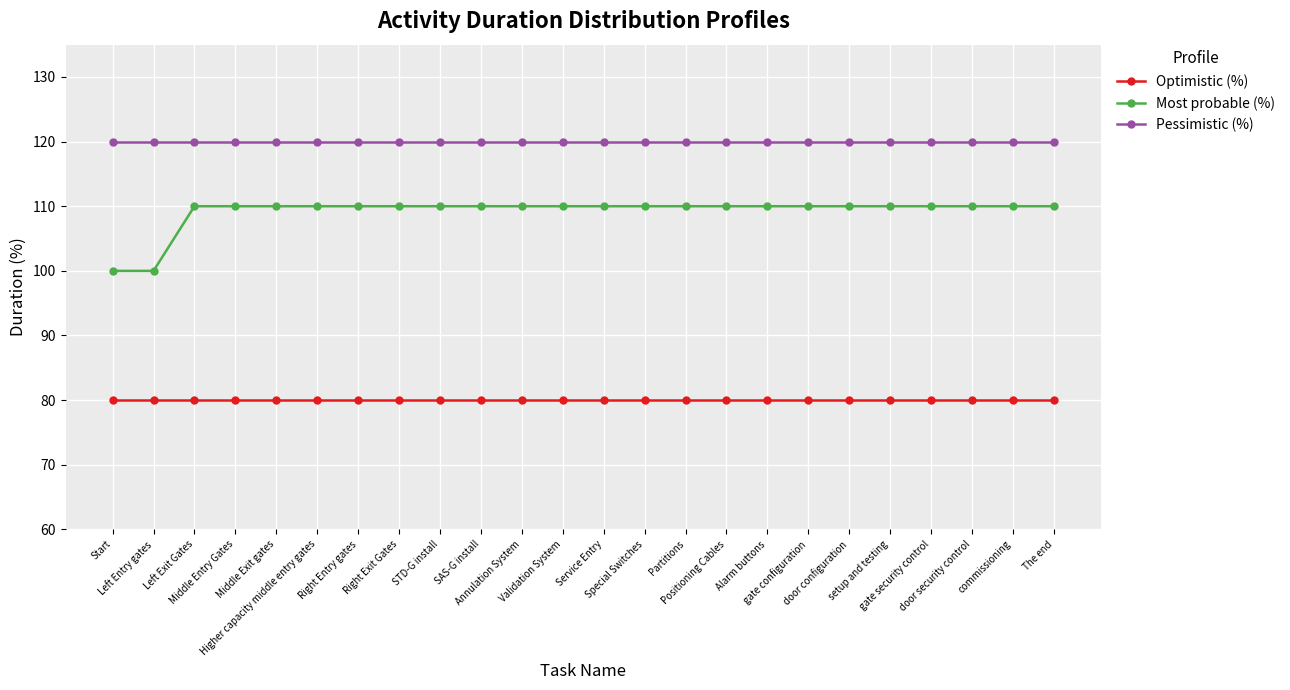

What are all the series names shown in the legend?

Optimistic (%), Most probable (%), Pessimistic (%)